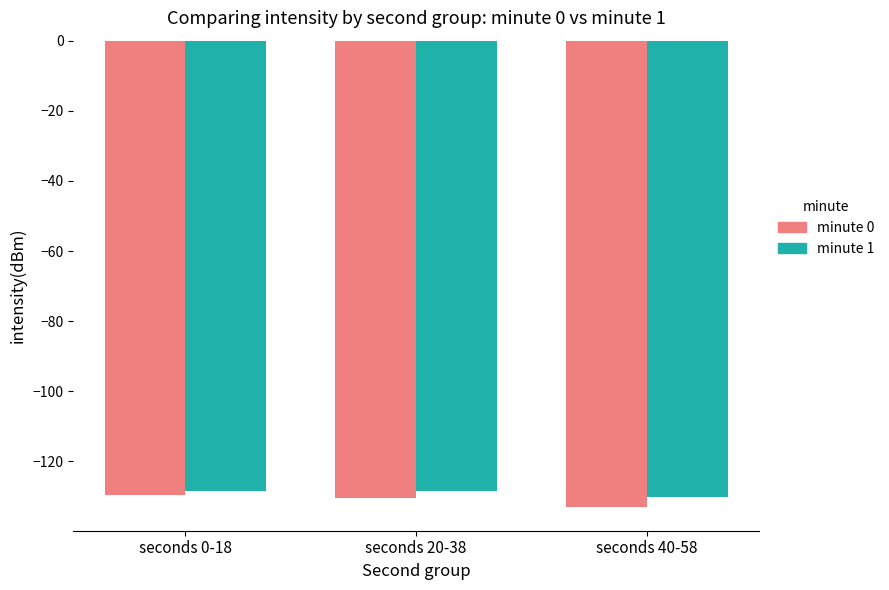

The minute 1 series shows -128.5 at seconds 20-38. True or false?

True